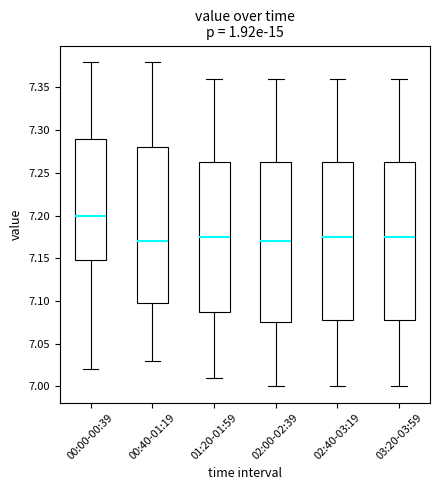

Reading left to right, transcribe this box plot: for each box, give where its median line is, the range the box spans, and where its two whiskers end, as read against the y-axis. The values are not printed on the chart, so give them approximately, as read against the axis.

00:00-00:39: median 7.200, box 7.150 to 7.290, whiskers 7.020 to 7.380
00:40-01:19: median 7.170, box 7.100 to 7.280, whiskers 7.030 to 7.380
01:20-01:59: median 7.175, box 7.090 to 7.265, whiskers 7.010 to 7.360
02:00-02:39: median 7.170, box 7.075 to 7.265, whiskers 7.000 to 7.360
02:40-03:19: median 7.175, box 7.080 to 7.265, whiskers 7.000 to 7.360
03:20-03:59: median 7.175, box 7.080 to 7.265, whiskers 7.000 to 7.360